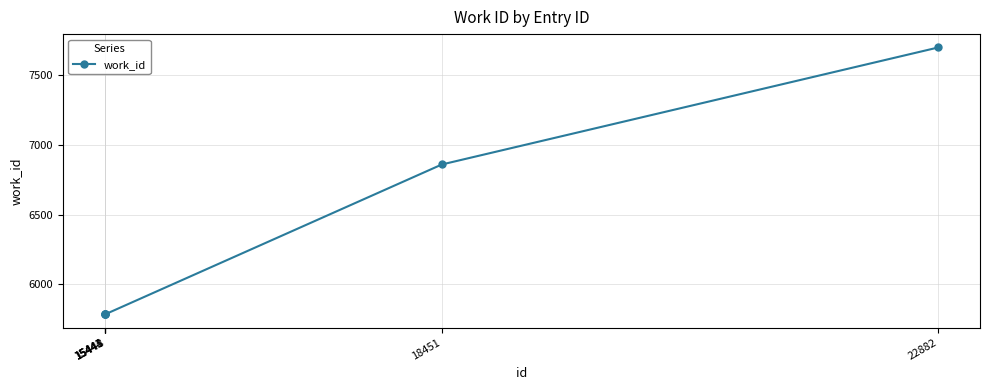

At which label is the value closest to 6741?

18451